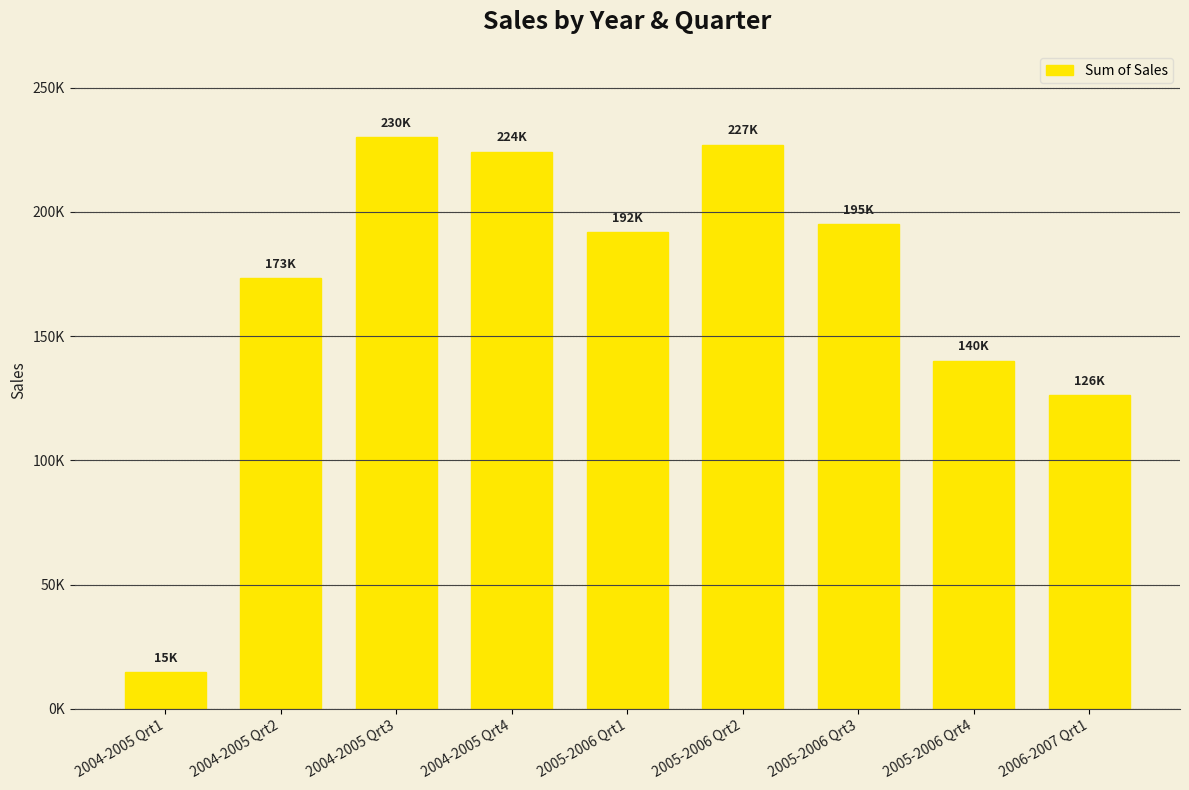

What is the ratio of the value at 2004-2005 Qrt4 to the value at 2006-2007 Qrt1?

1.8